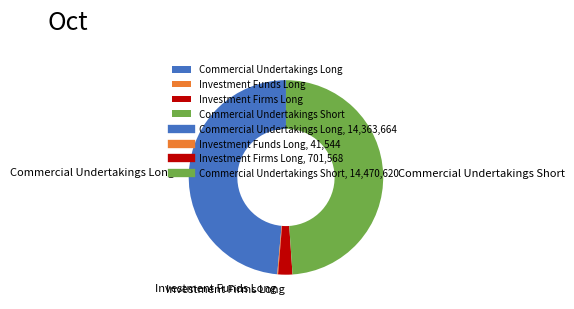

Combined, do Commercial Undertakings Long and Commercial Undertakings Short account for over 50%?

Yes